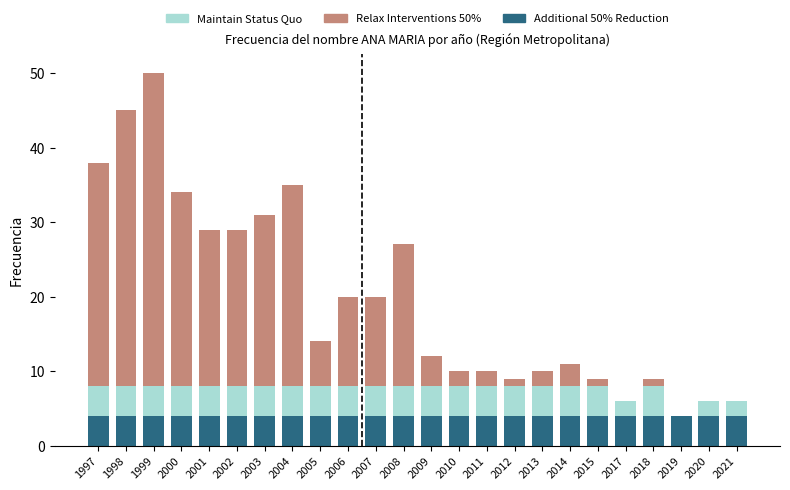

What is the sum of the Additional 50% Reduction values at 2007 and 2002?

8